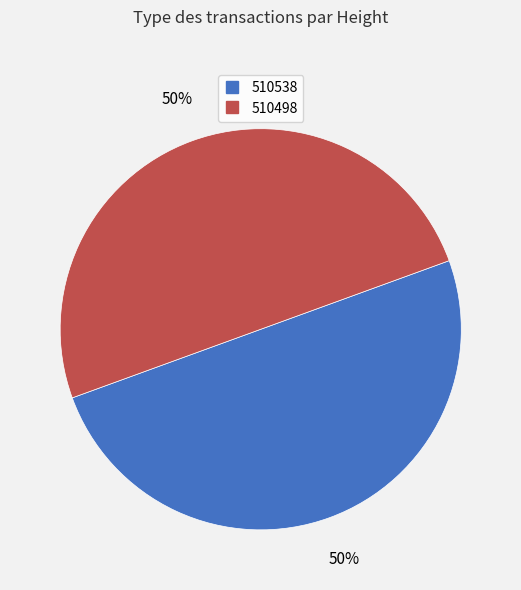

Is the sum of 510538 and 510498 greater than half?

Yes